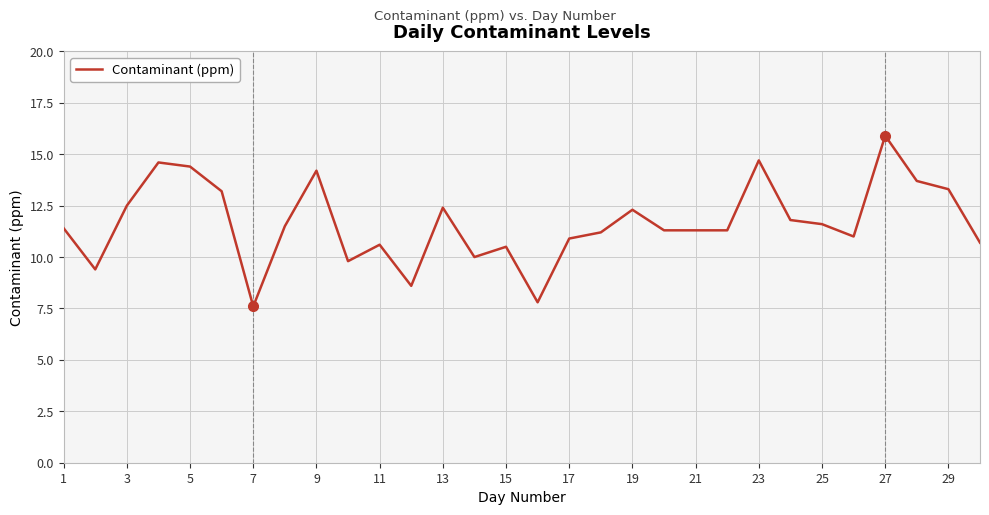

What is the difference between the maximum and minimum values?

8.3